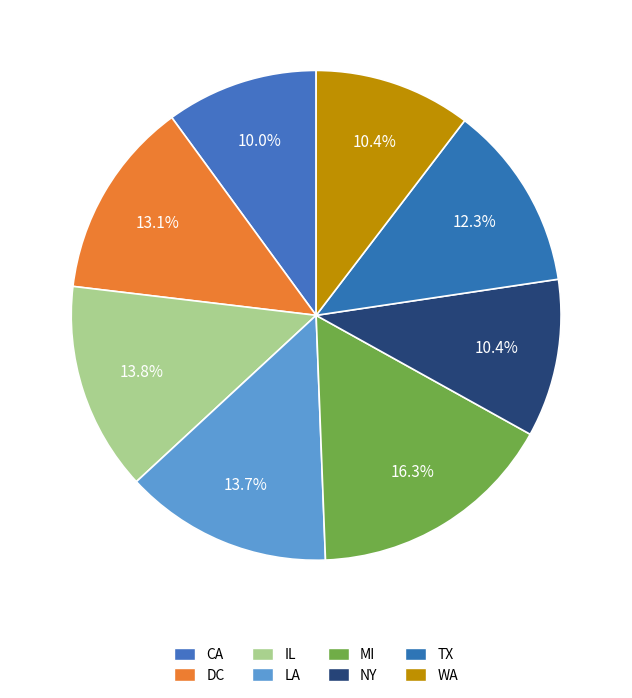

The NY slice represents 21% of the pie. True or false?

False